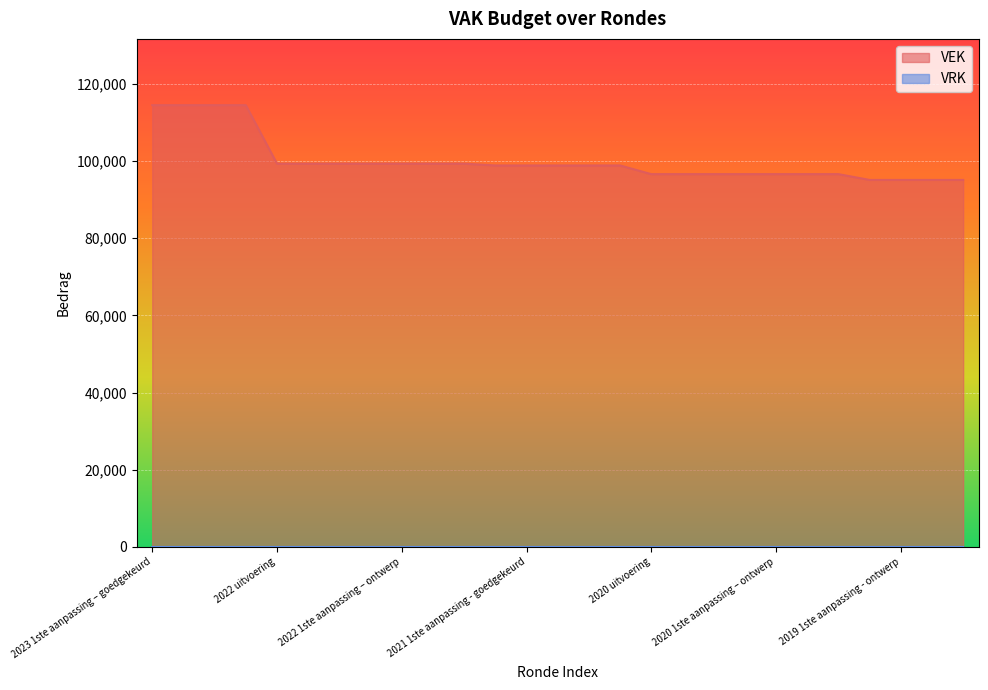

The value at 2021 Opmaak - goedgekeurd is 98808. True or false?

True